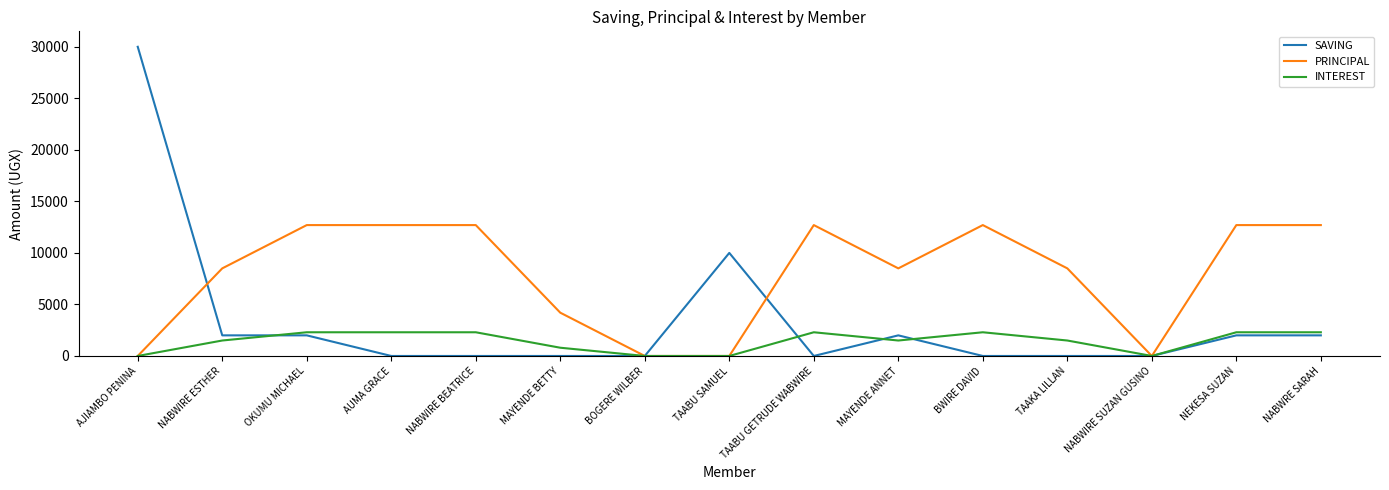

What is the difference between the maximum and minimum values in the INTEREST series?

2300